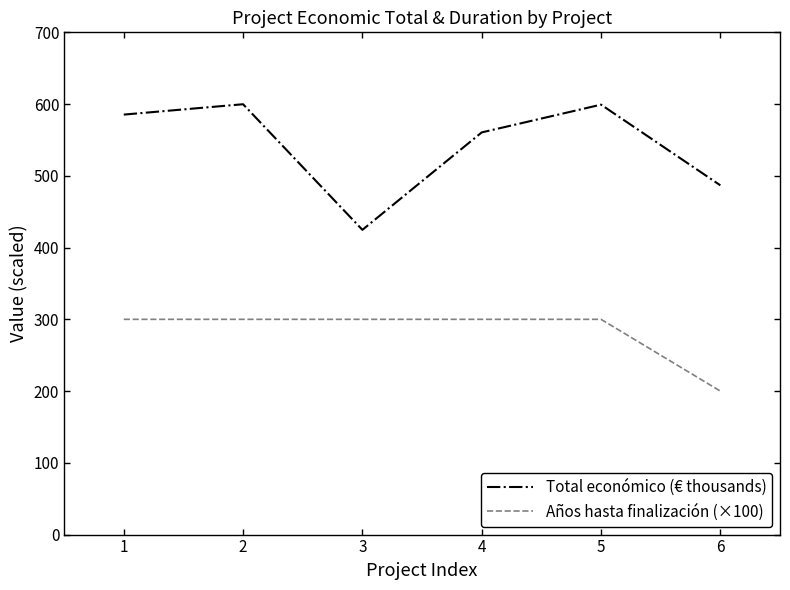

What value does the Total económico (€ thousands) series have at 4?

560.5